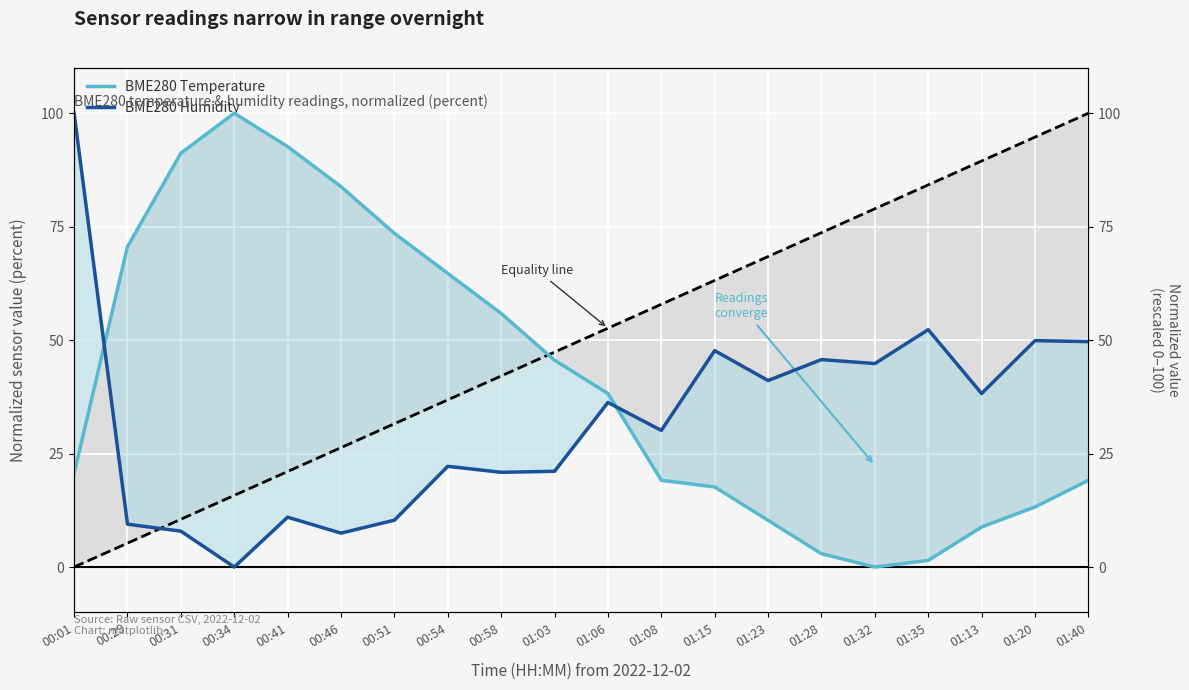

Between which two adjacent categories do BME280 Humidity and BME280 Temperature first intersect?

00:01 and 00:29